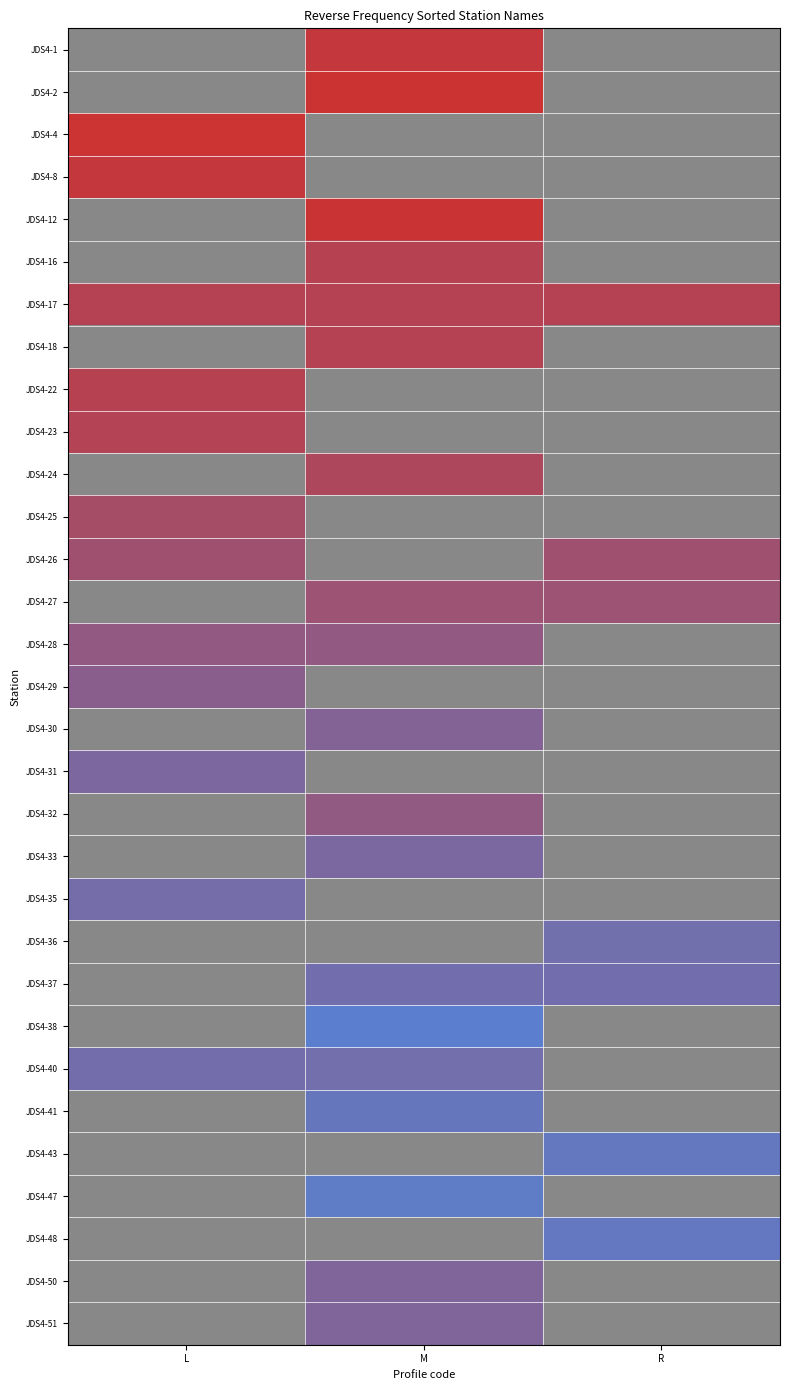

At which category does the chart reach its peak across all series?

L